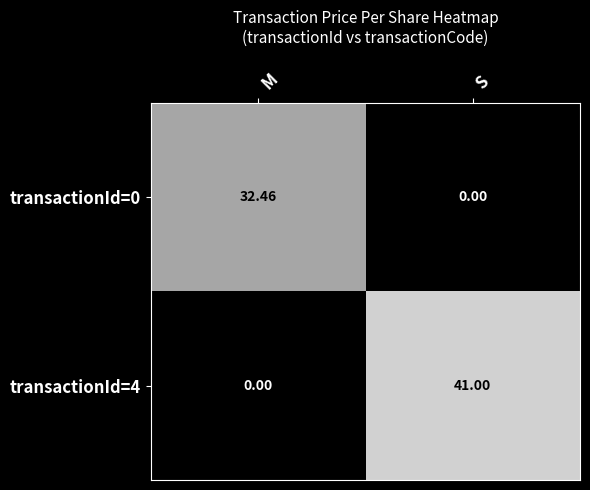

Is the value of transactionId=4 at S greater than the value of transactionId=0 at M?

Yes